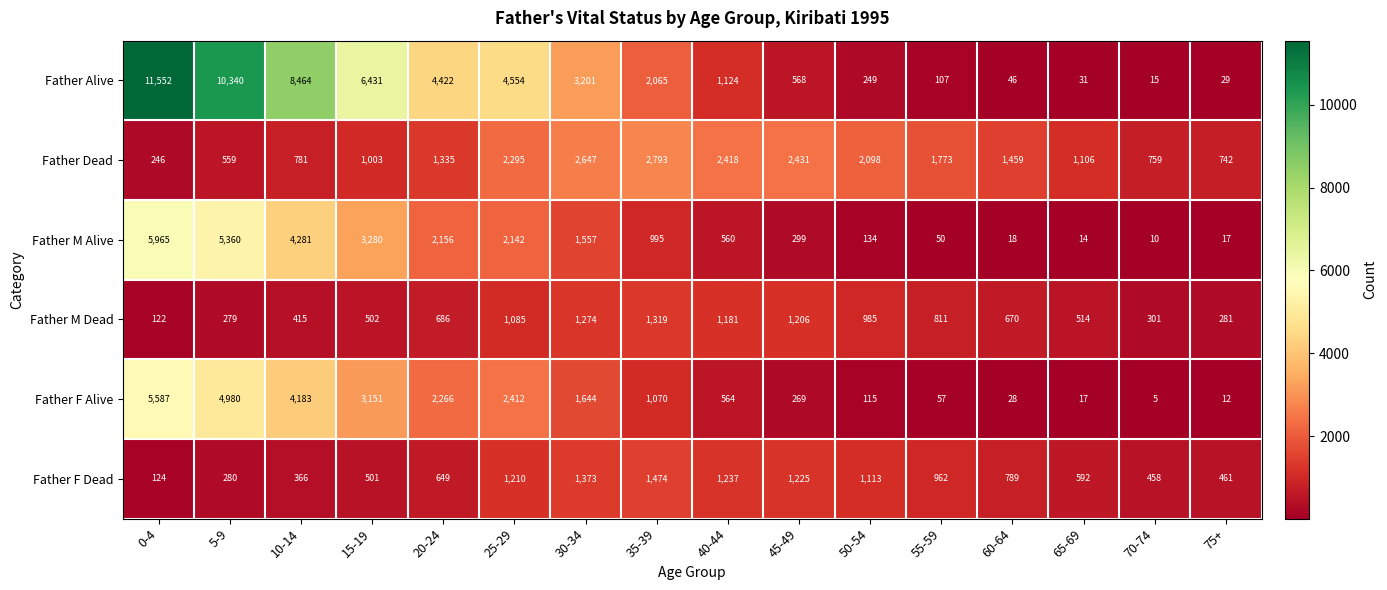

What is the difference between the highest and lowest values at 35-39?

1798